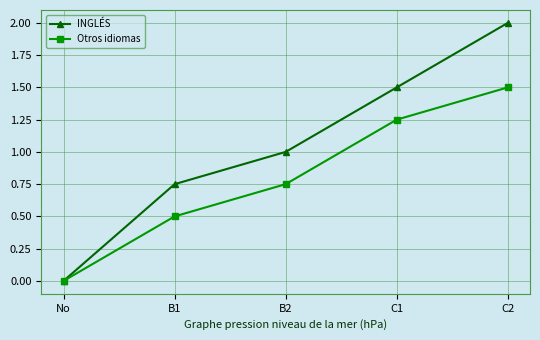

Is it true that Otros idiomas equals 1.3 at B2?

False